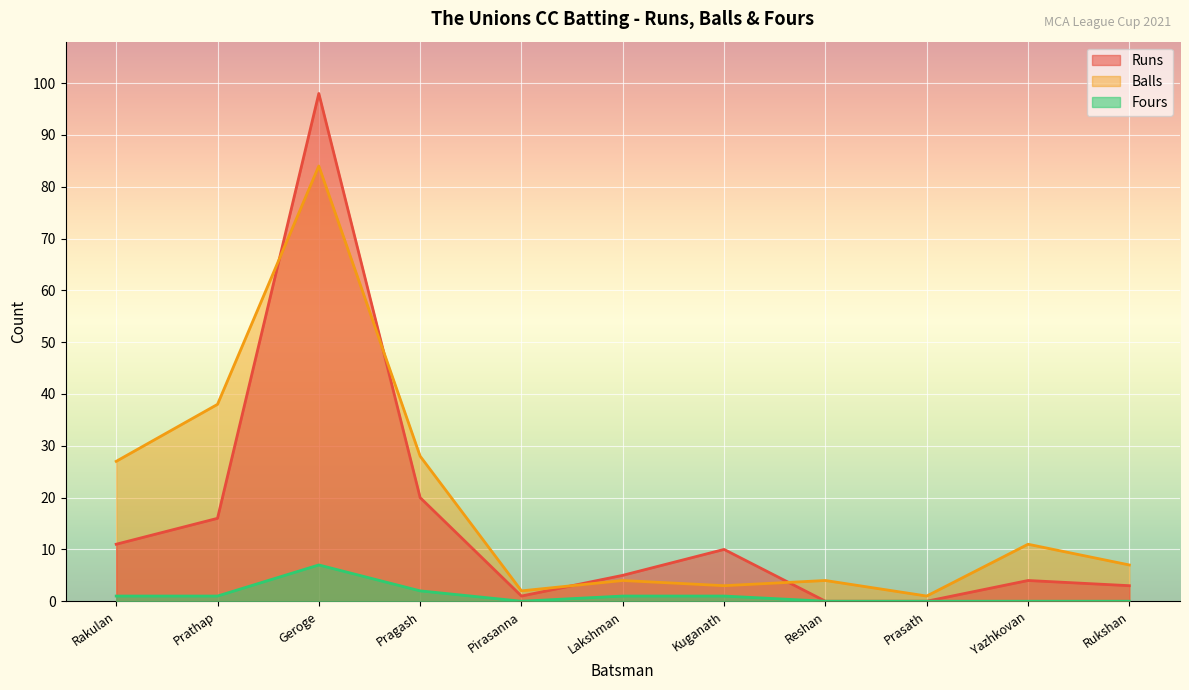

Between which two adjacent categories do Balls and Runs first intersect?

Prathap and Geroge